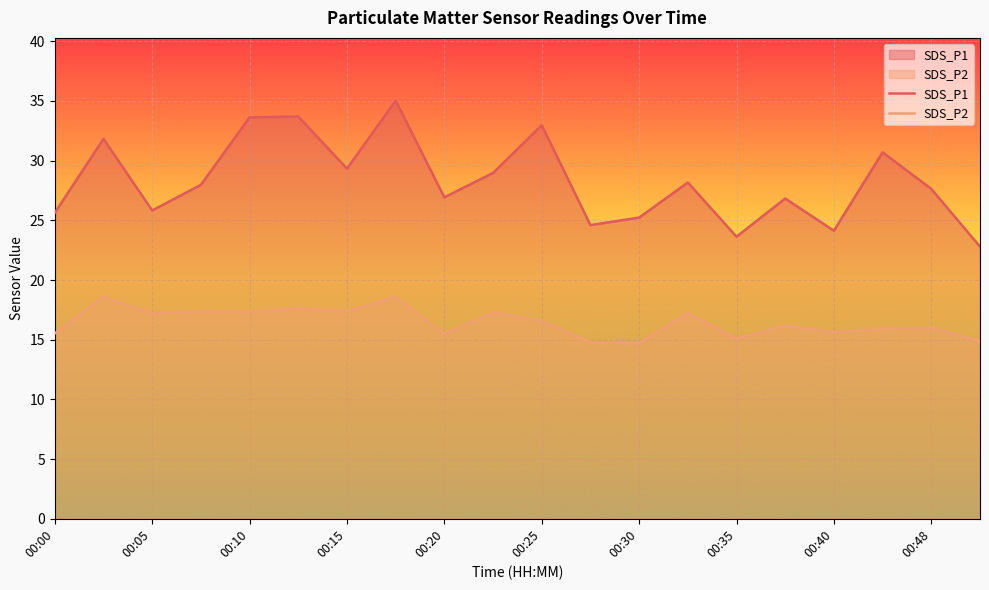

What is the minimum value for SDS_P1?

22.8